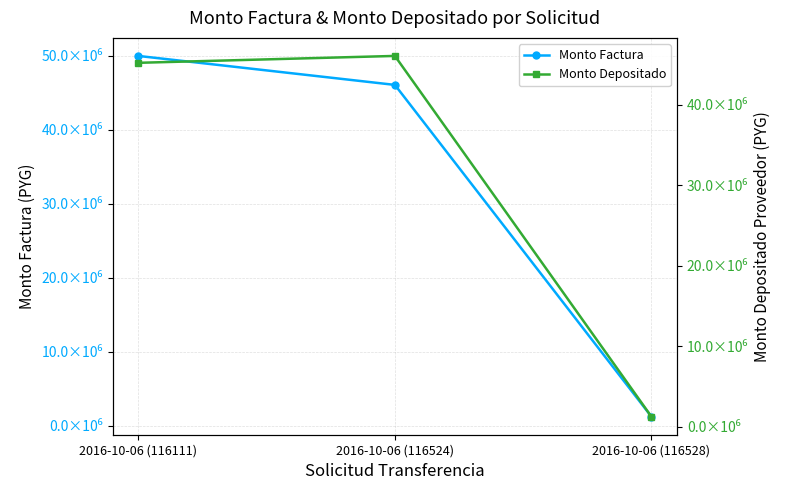

Does the chart display data point markers on the line(s)?

Yes